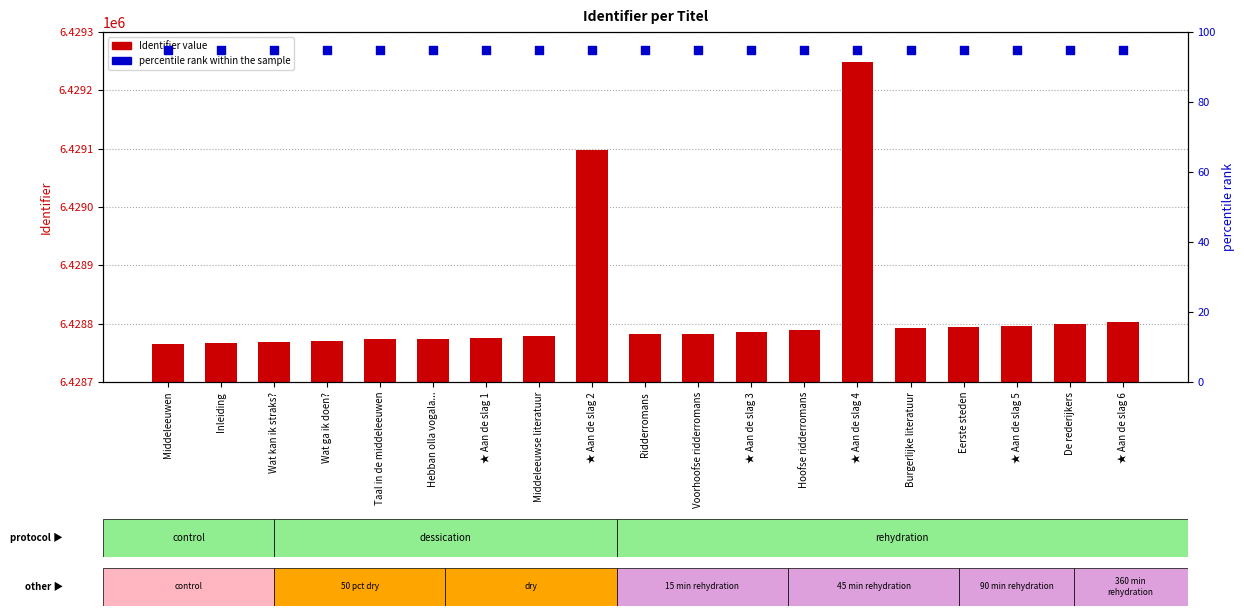

Which series has the widest spread of Y values?

Identifier